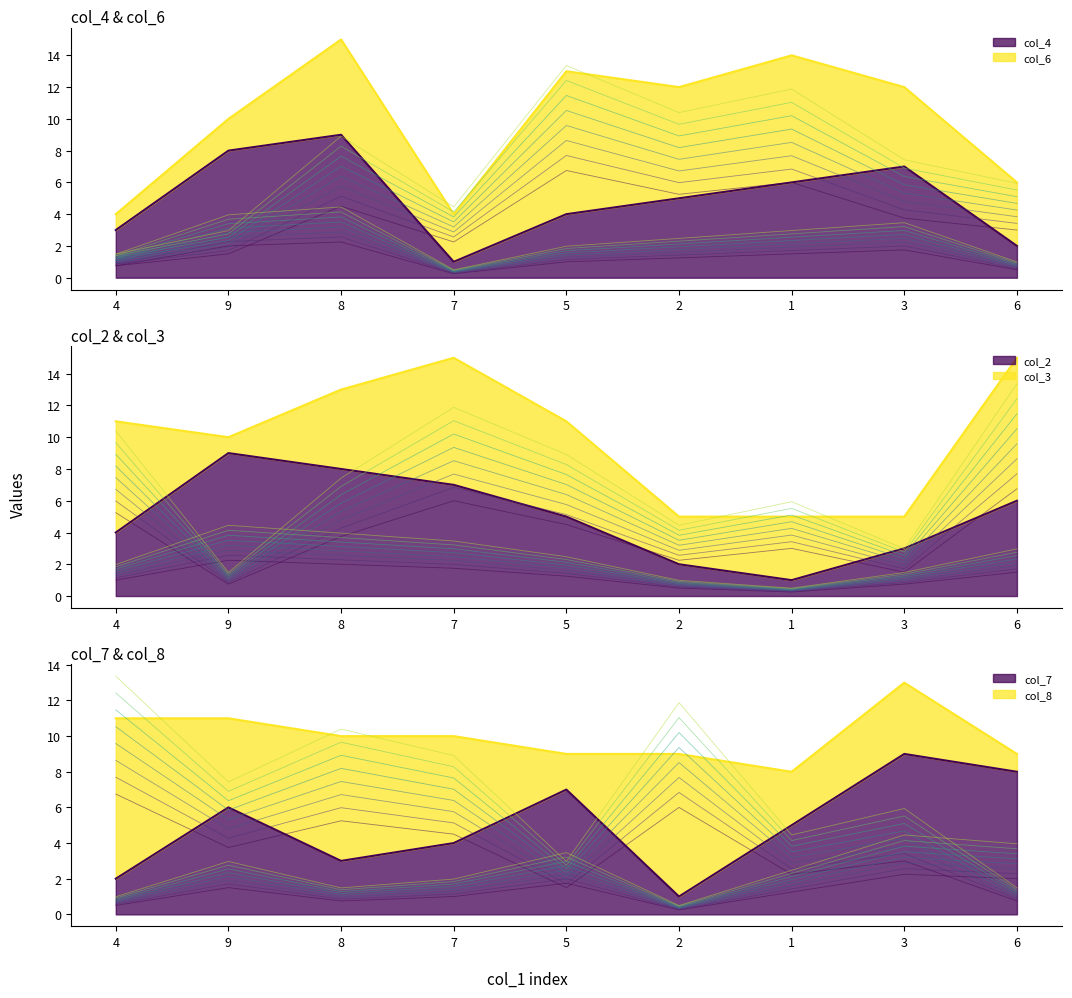

True or false: col_8 and col_7 cross at least once.

True